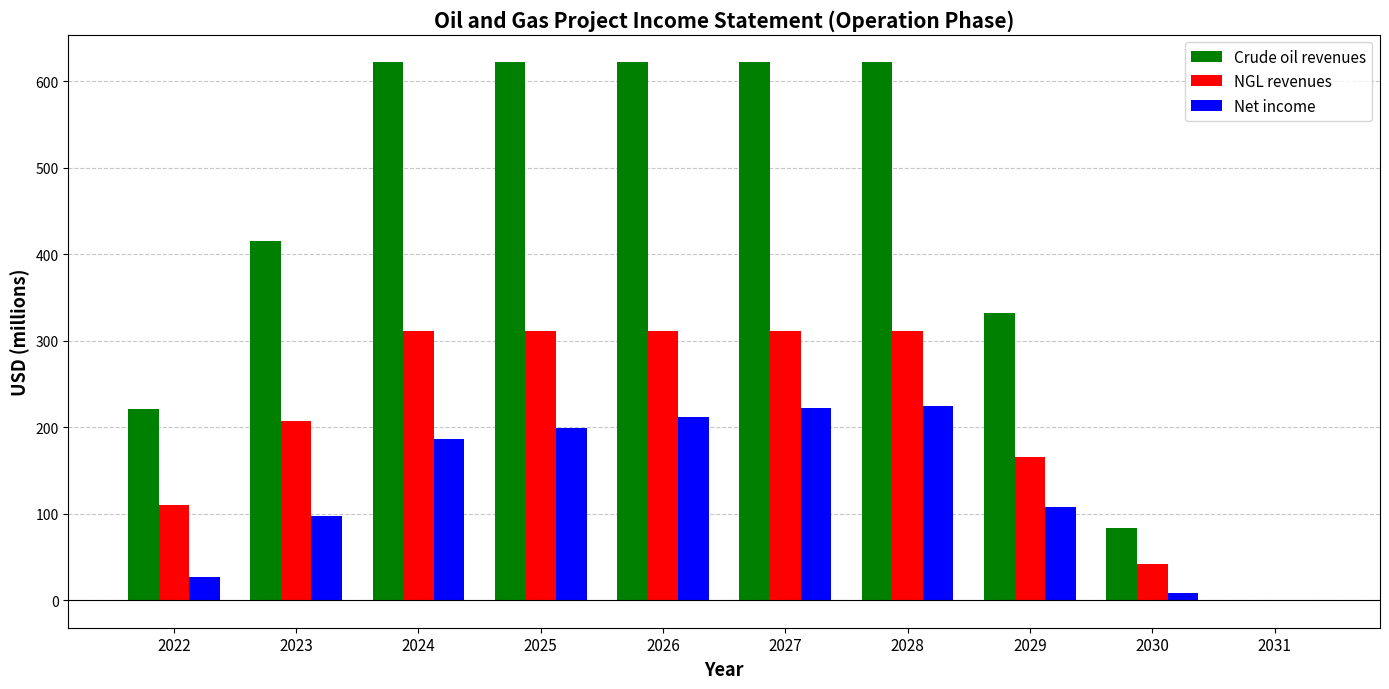

True or false: Crude oil revenues has a value of 1097.9 at 2024.

False